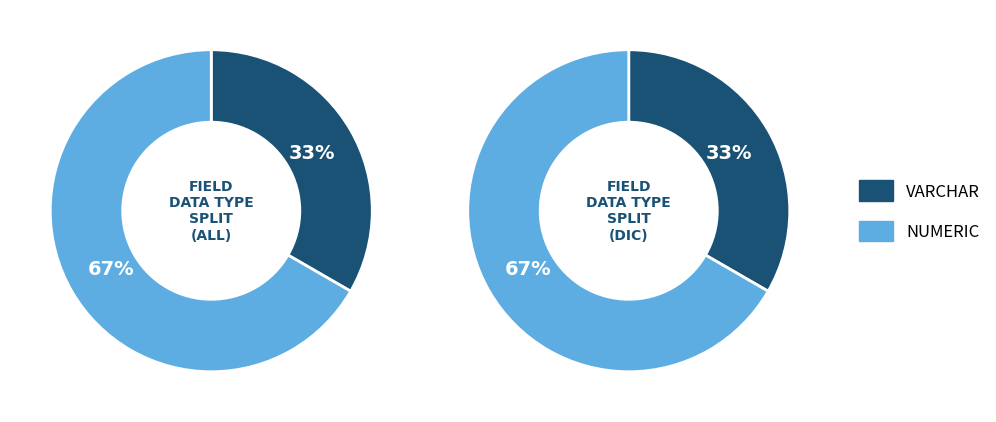

To the nearest percent, what is the average slice percentage?

50%